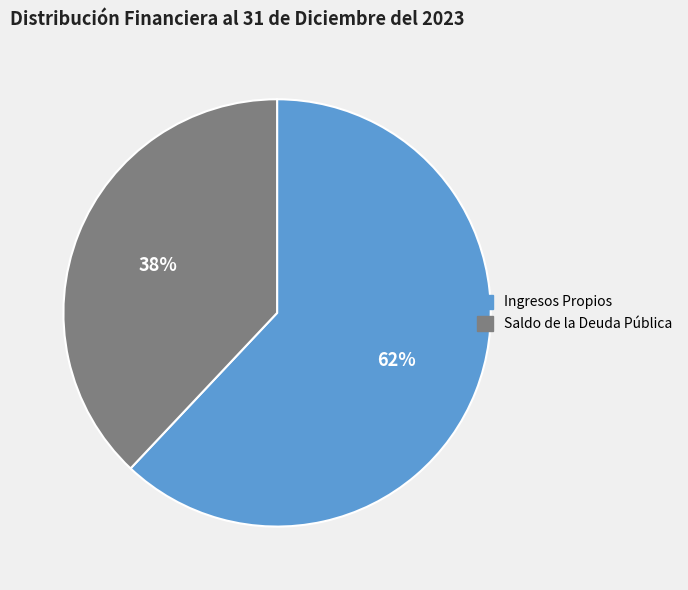

Is the sum of Ingresos Propios and Saldo de la Deuda Pública greater than half?

Yes